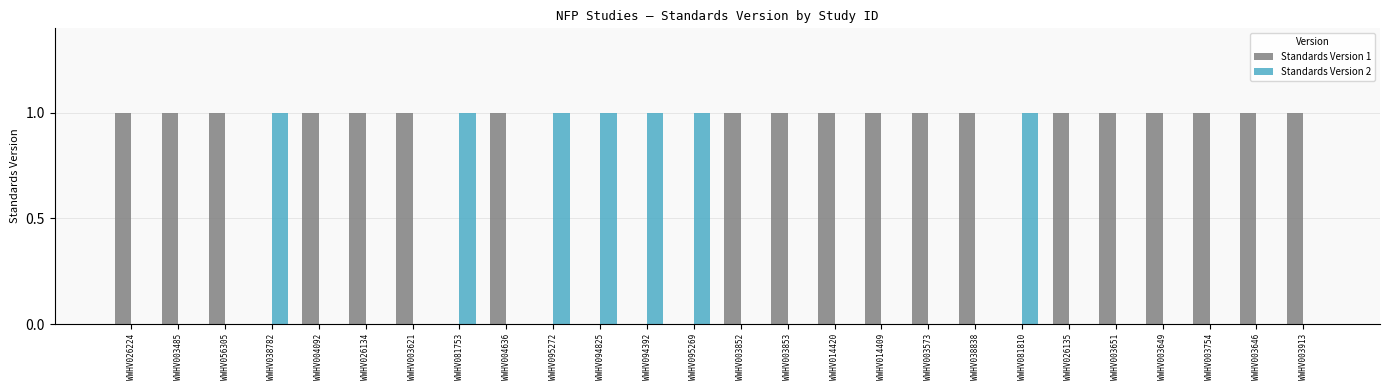

Reading left to right, transcribe all the data shown in this chart.

Standards Version 1: 1	1	1	0	1	1	1	0	1	0	0	0	0	1	1	1	1	1	1	0	1	1	1	1	1	1
Standards Version 2: 0	0	0	1	0	0	0	1	0	1	1	1	1	0	0	0	0	0	0	1	0	0	0	0	0	0